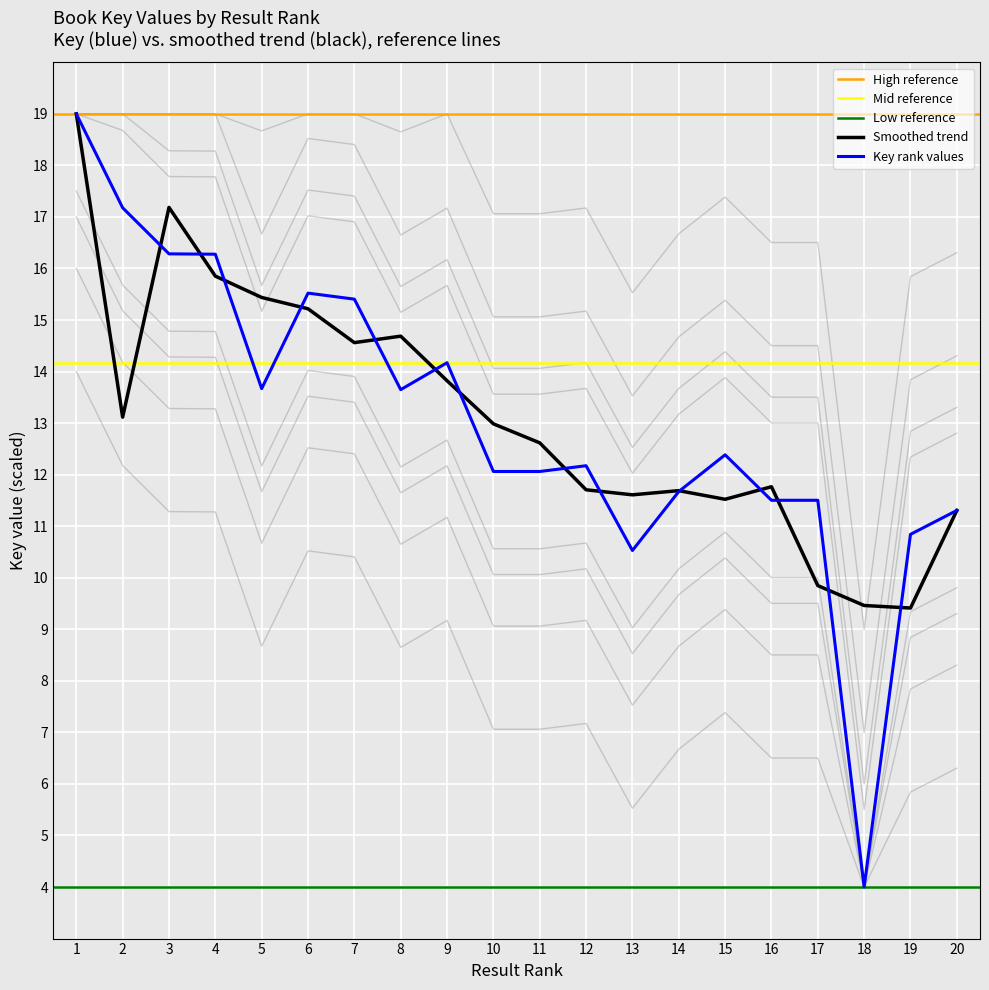

Reading right to left, list all the values displayed in this chart.

Key (main): 11.3	10.8	4.0	11.5	11.5	12.4	11.7	10.5	12.2	12.1	12.1	14.2	13.6	15.4	15.5	13.7	16.3	16.3	17.2	19.0
Key (scaled): 9.8	9.3	4.0	10.0	10.0	10.9	10.2	9.0	10.7	10.6	10.6	12.7	12.1	13.9	14.0	12.2	14.8	14.8	15.7	17.5